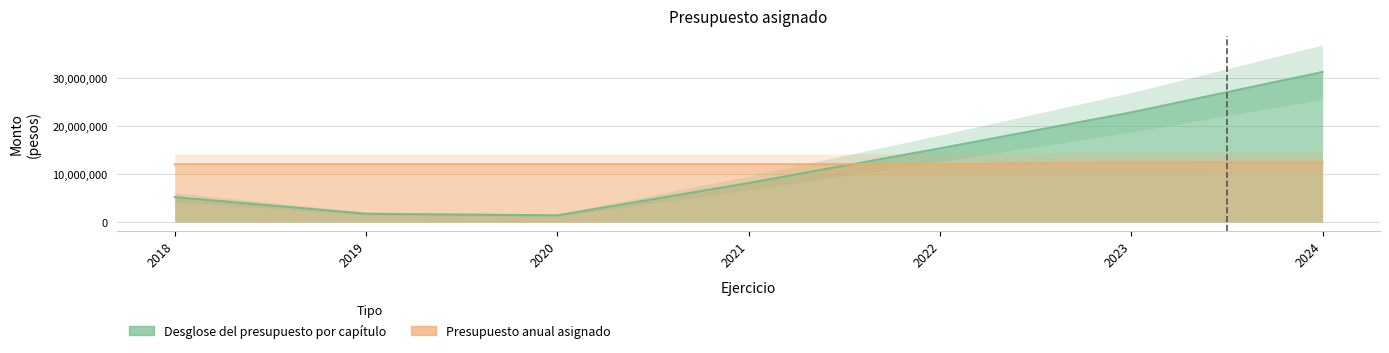

What is the value of the Presupuesto anual asignado point at the 4th from the left?

12073176